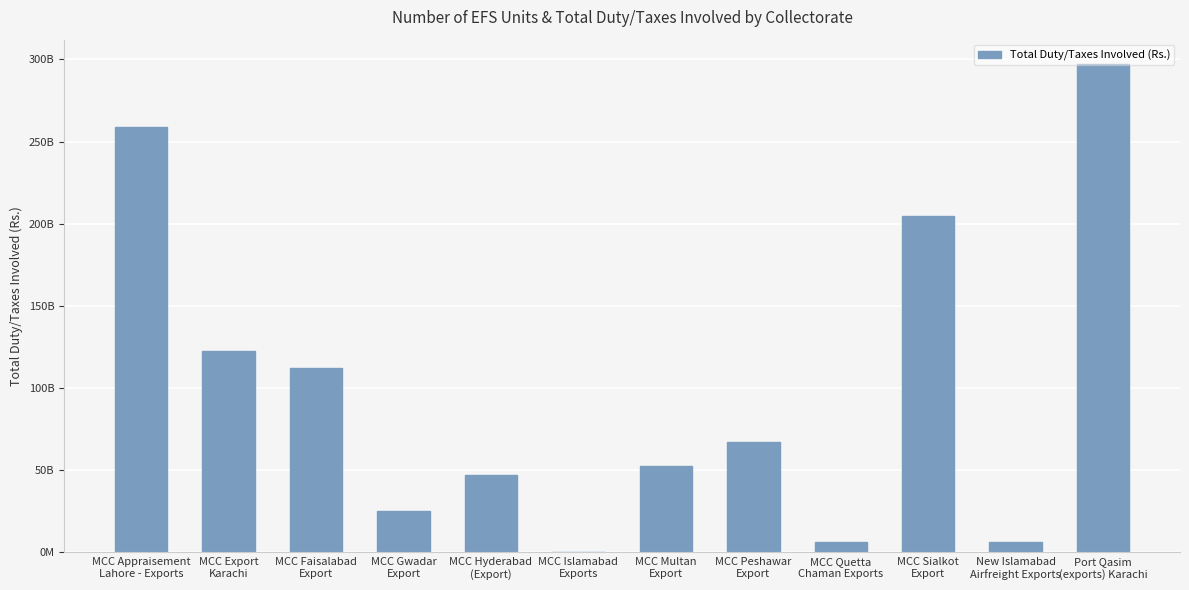

What is the average value?

100077623948.6